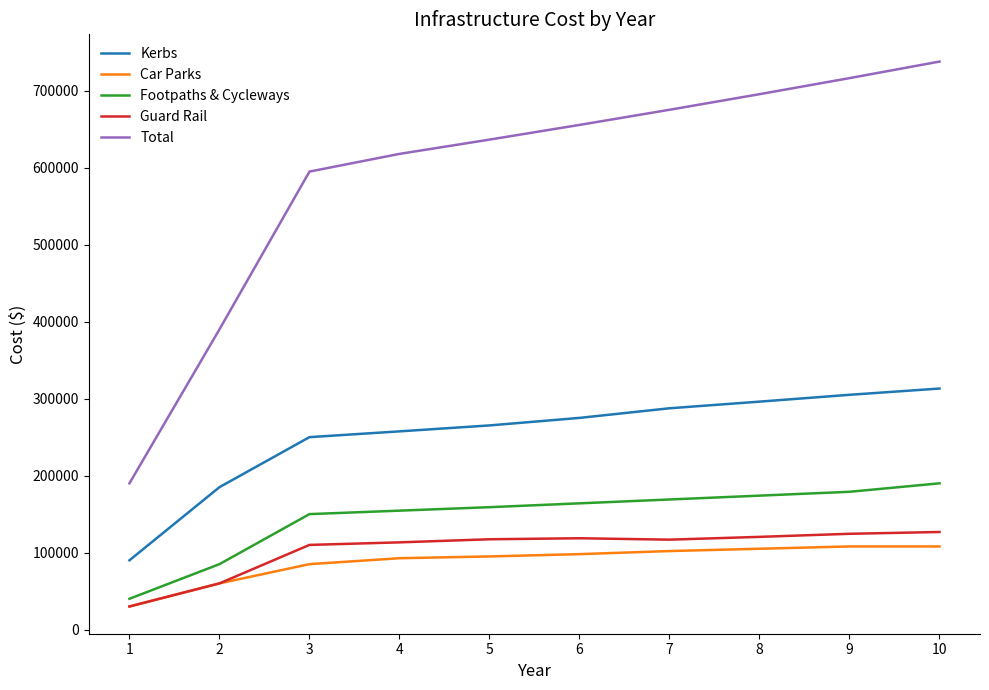

At how many categories does at least one series exceed 582326?

8